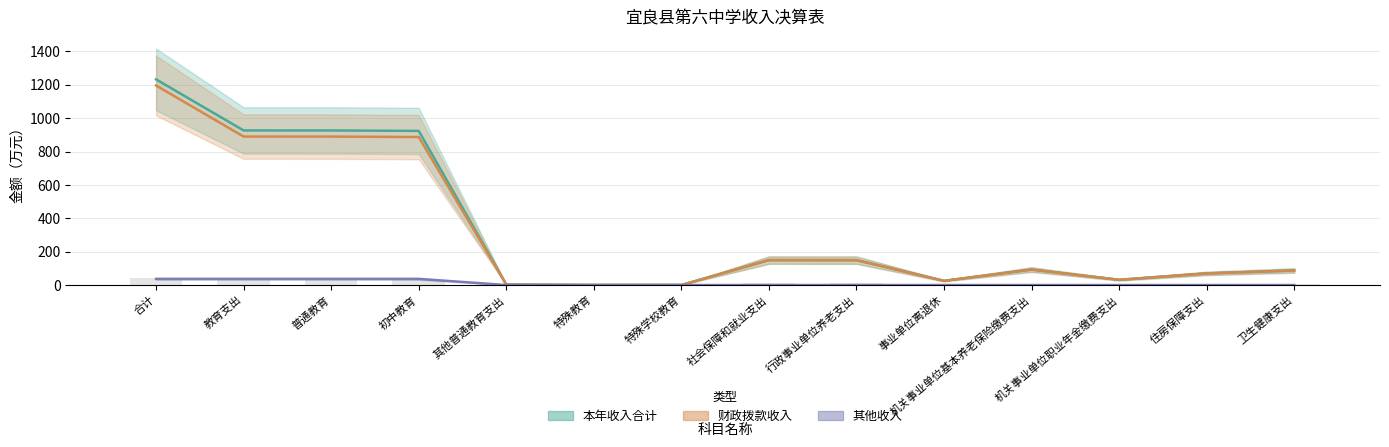

What position from the right is 特殊教育?

9